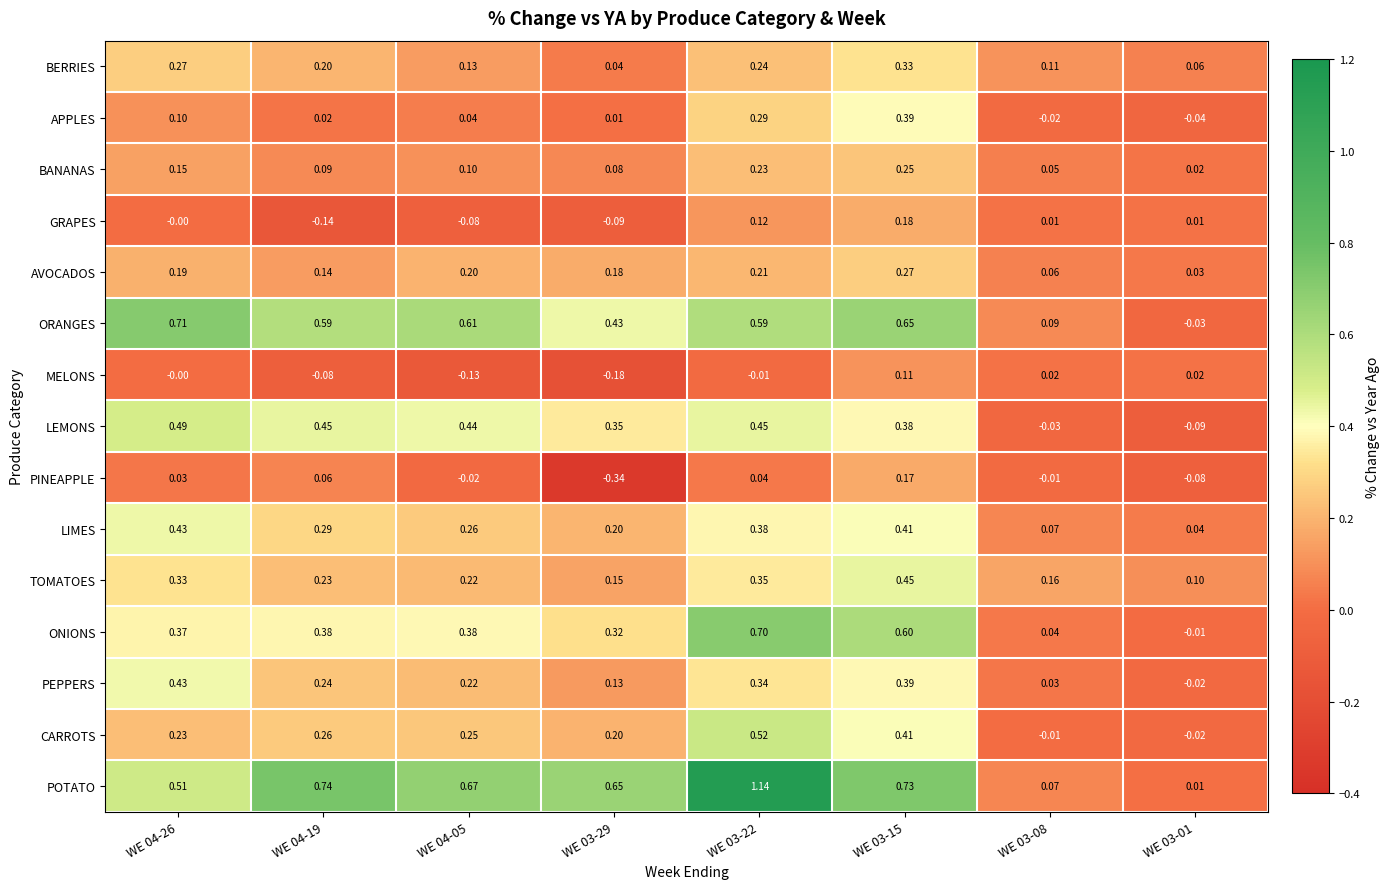

Is the value of PINEAPPLE at WE 03-22 greater than the value of BANANAS at WE 03-15?

No